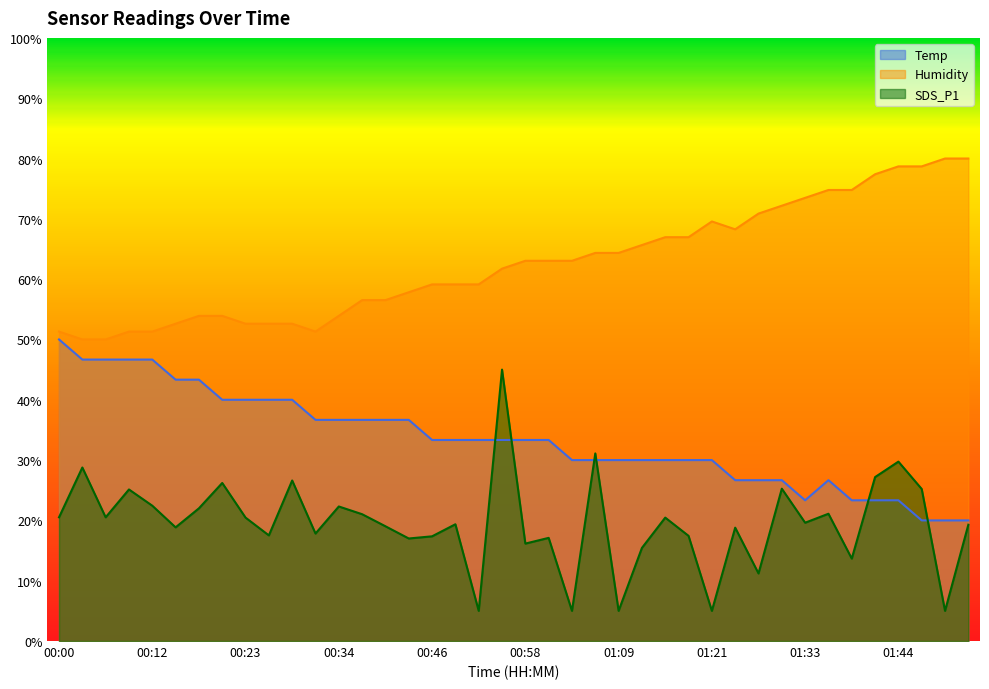

At which category does SDS_P1 reach its first local peak?

00:03